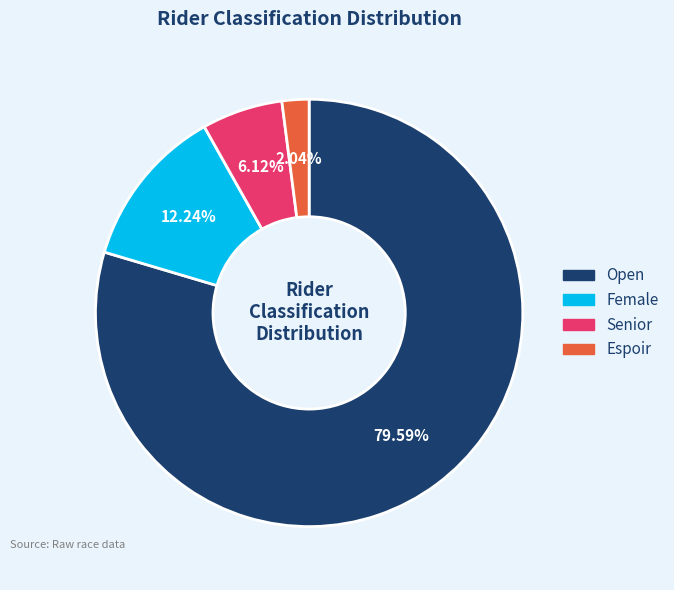

What is the ratio of the value at Female to the value at Senior?

2.0